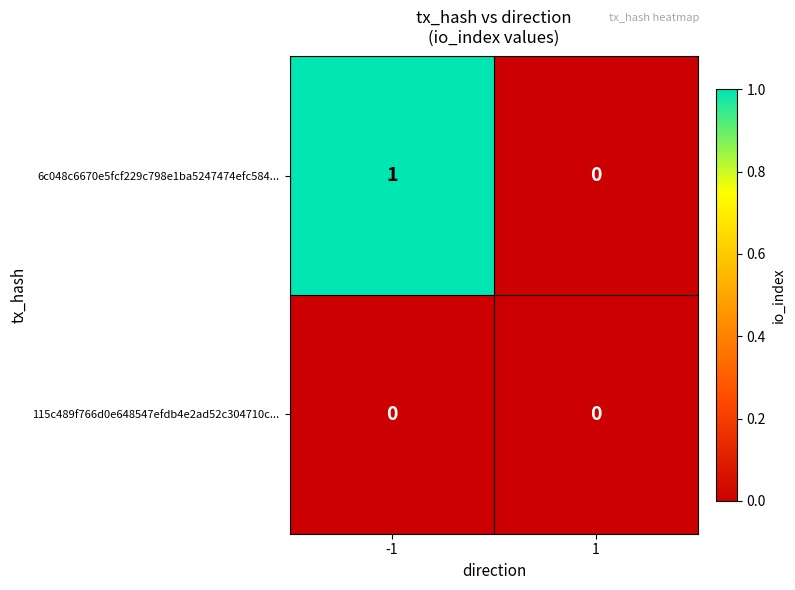

List the series in order of their overall mean, highest first.

6c048c6670e5fcf229c798e1ba5247474efc584..., 115c489f766d0e648547efdb4e2ad52c304710c...